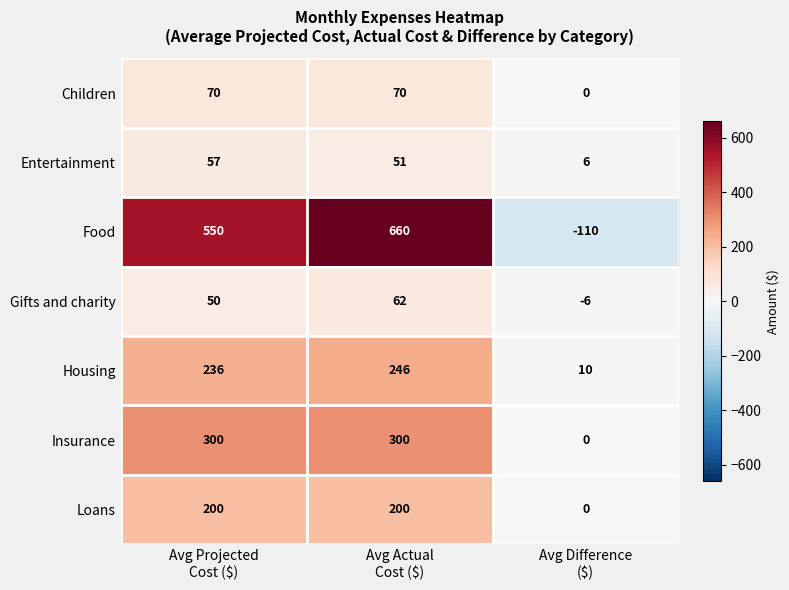

What is the greatest value displayed?

660